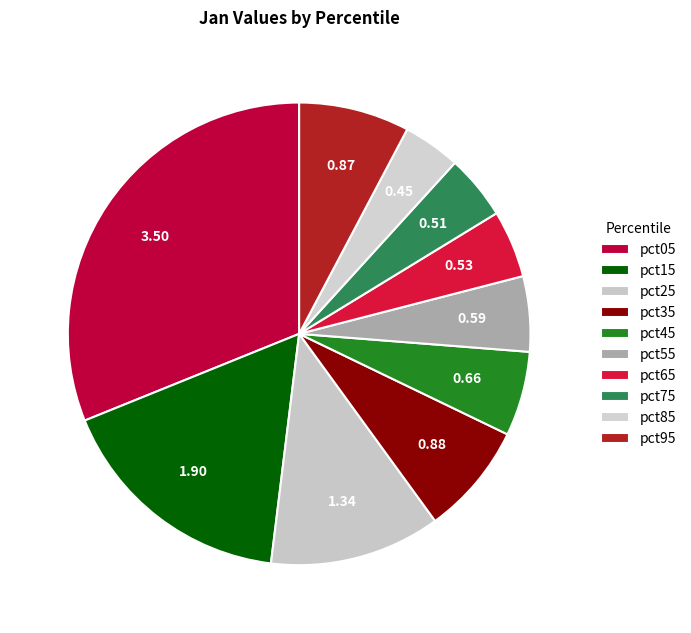

Count the number of slices in the pie.

10